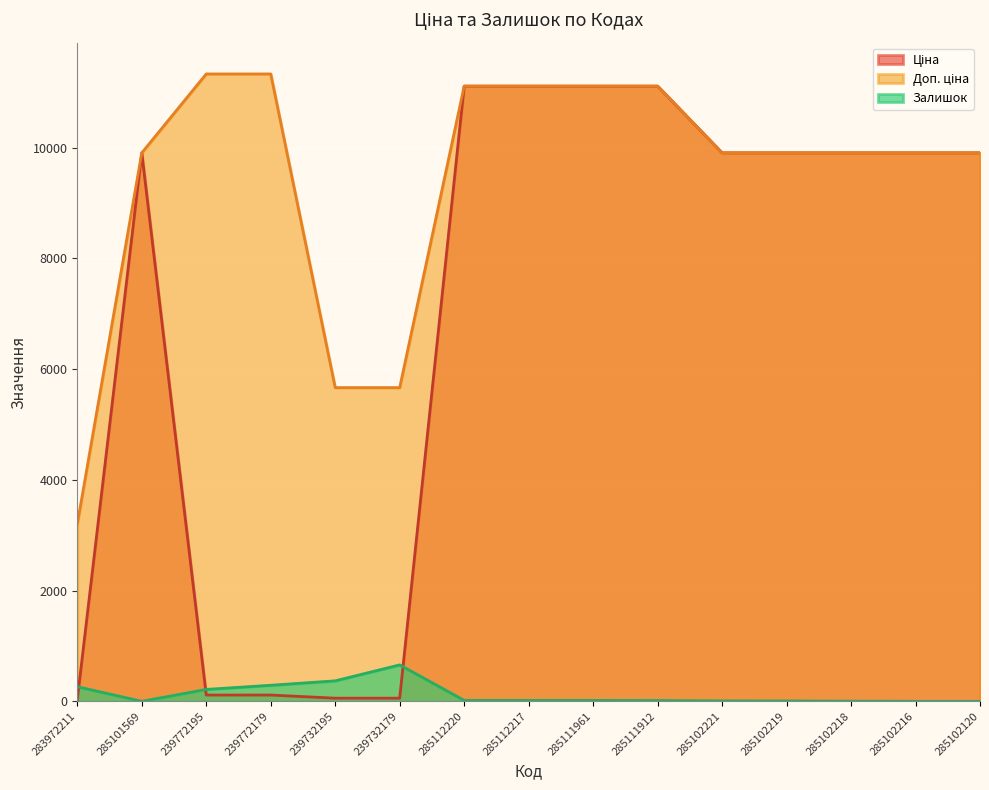

True or false: Доп. ціна and Залишок cross at least once.

False